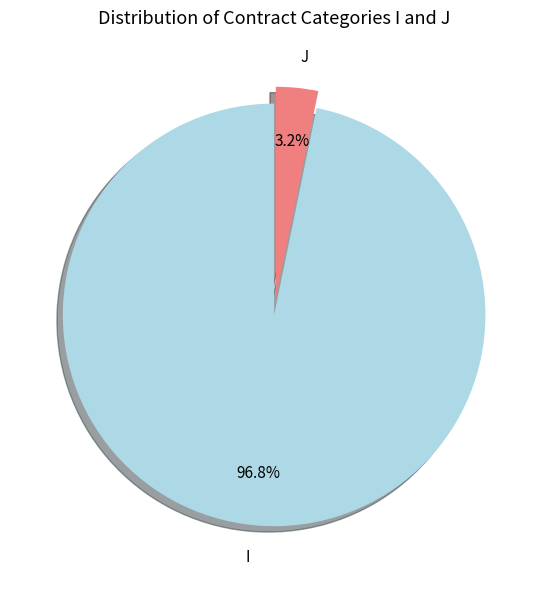

What is the total percentage of J and I?

100.0%